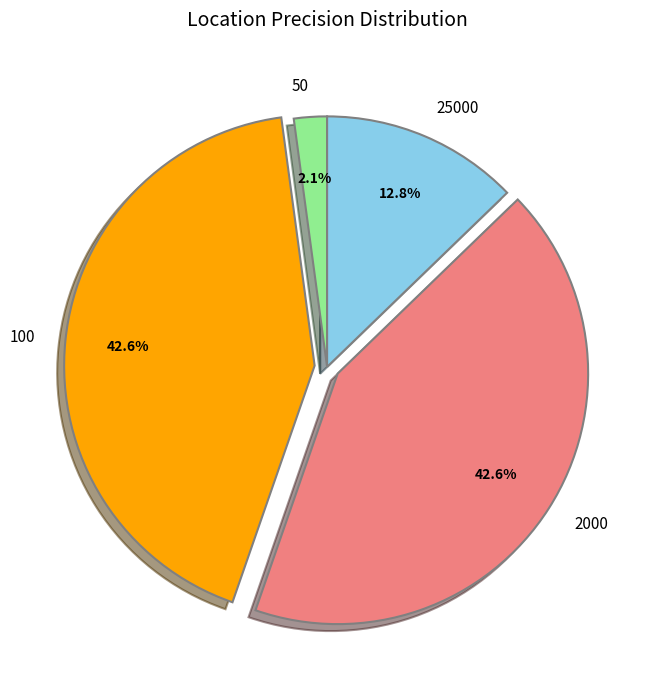

Is there any slice that represents more than half of the pie?

No